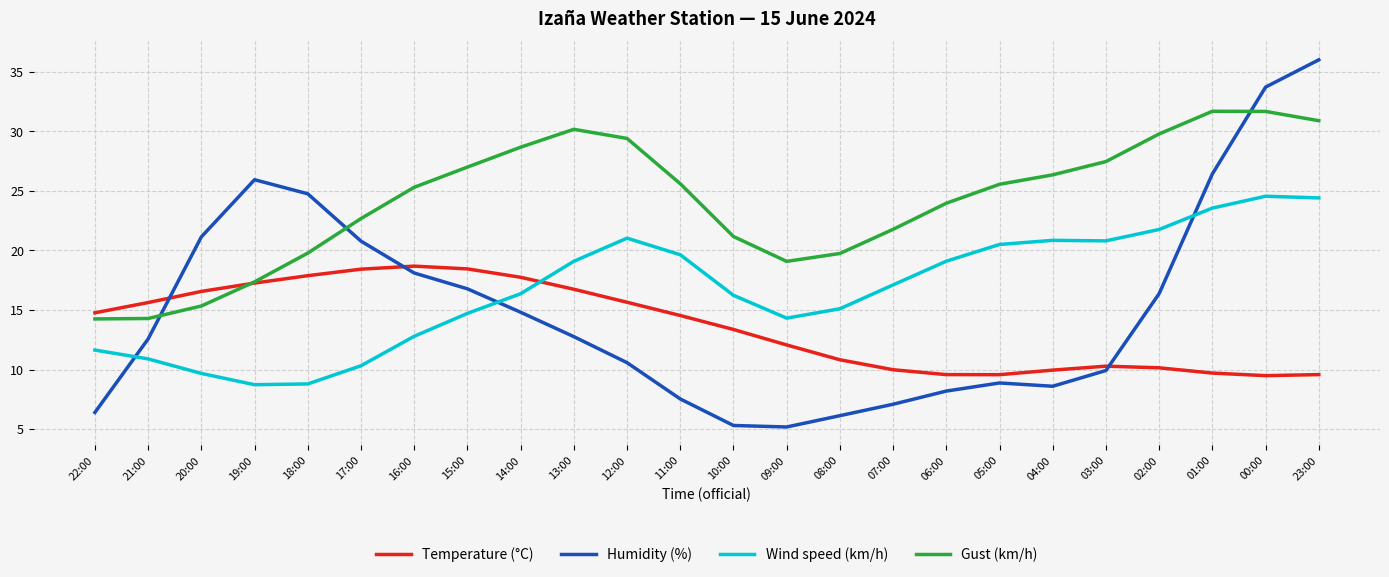

What is the sum of all Humidity (%) values?

364.0